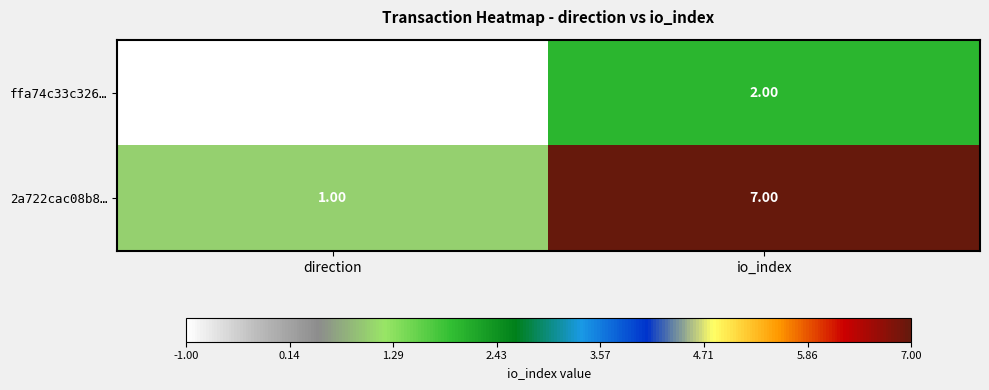

Which series has the largest total across all categories?

2a722cac08b8…